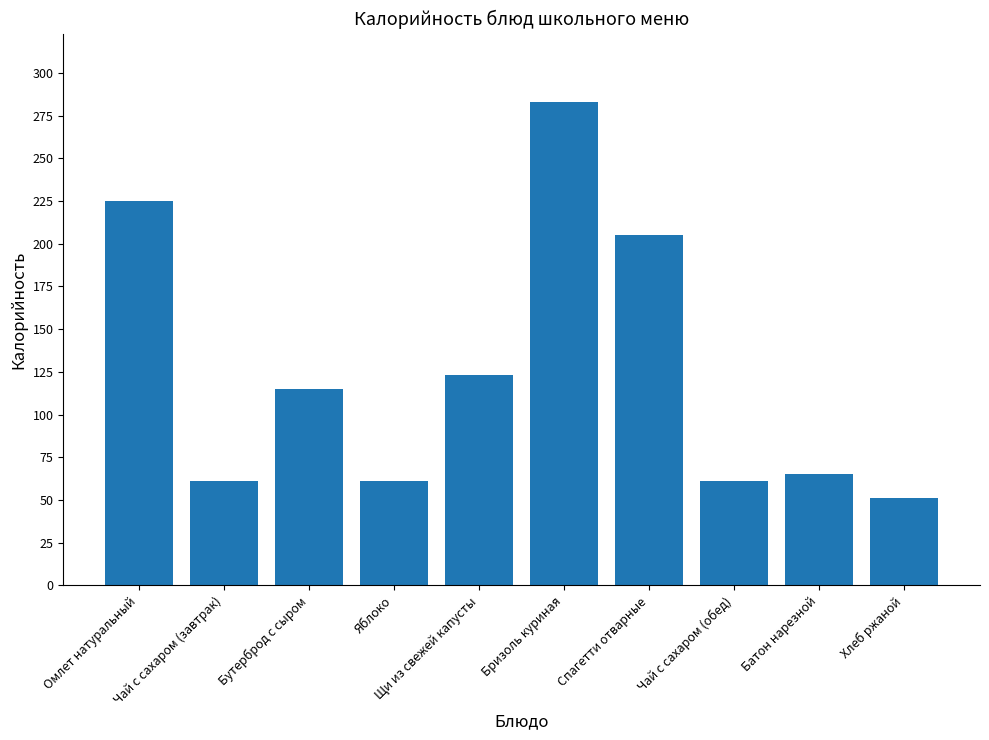

What is the label of the 2nd bar from the right?

Батон нарезной